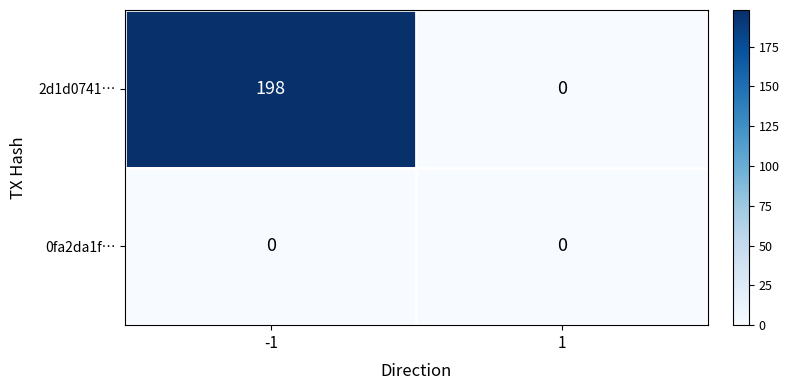

Is the value of 2d1d0741… at -1 greater than the value of 0fa2da1f… at -1?

Yes